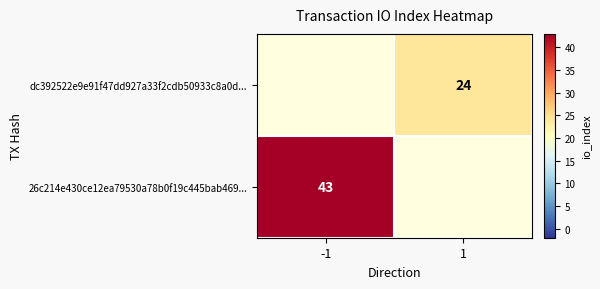

The value of 26c214e430ce12ea79530a78b0f19c445bab469... at -1 is 19.4. True or false?

False